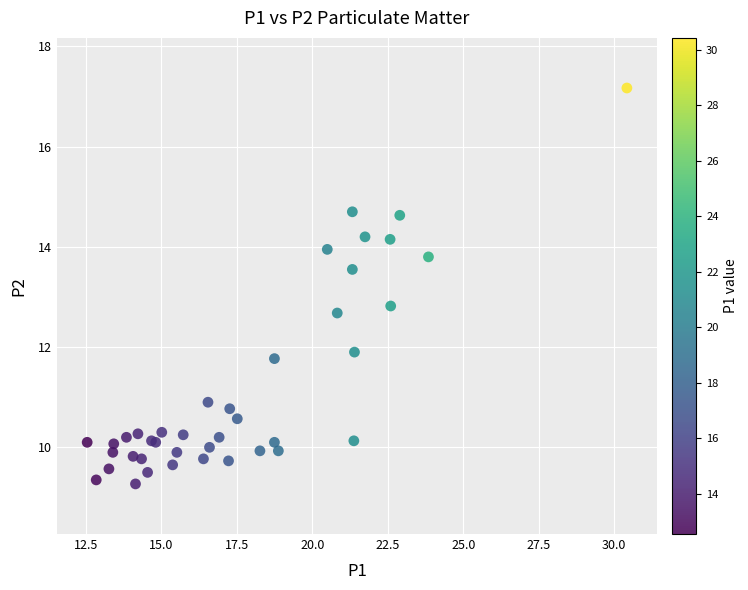

What Y value in the scatter plot is closest to 13?

12.8